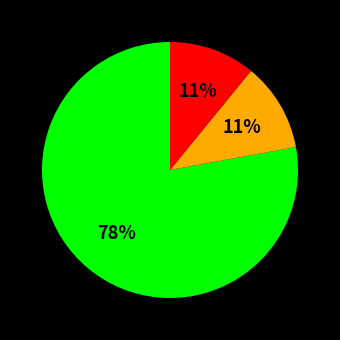

Is there any slice that represents more than half of the pie?

Yes